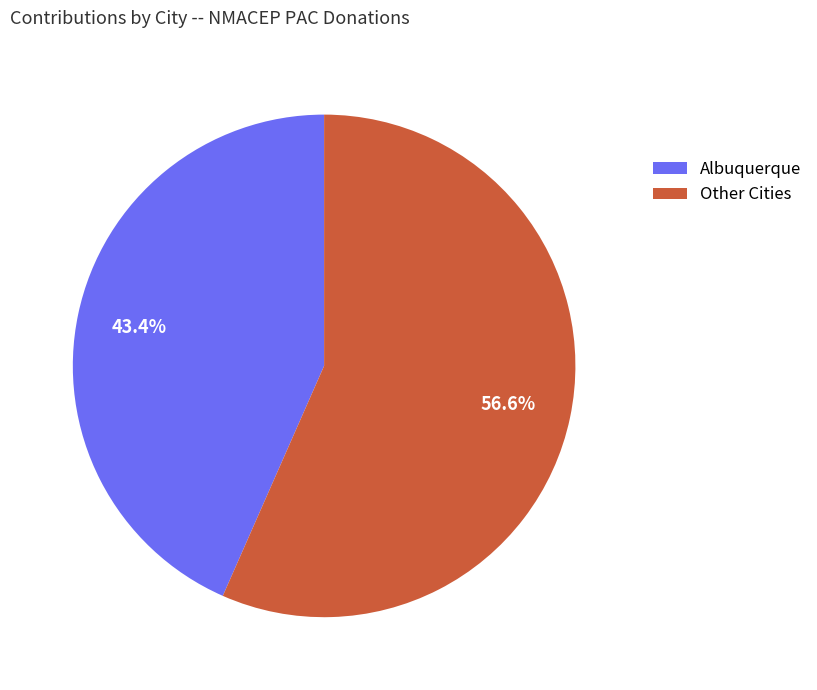

Rank the categories by value from lowest to highest.

Albuquerque, Other Cities